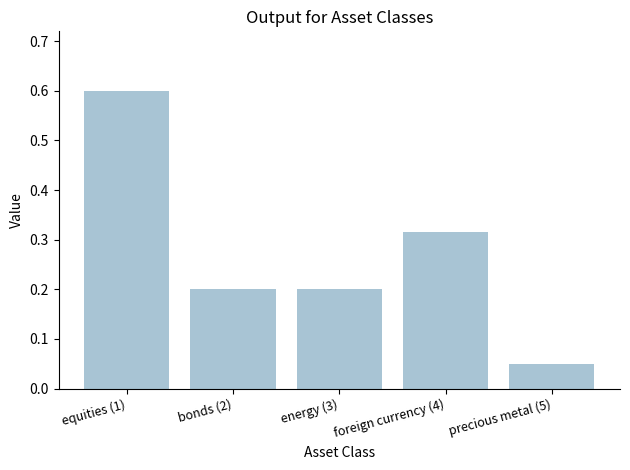

How many series are shown in this chart?

1